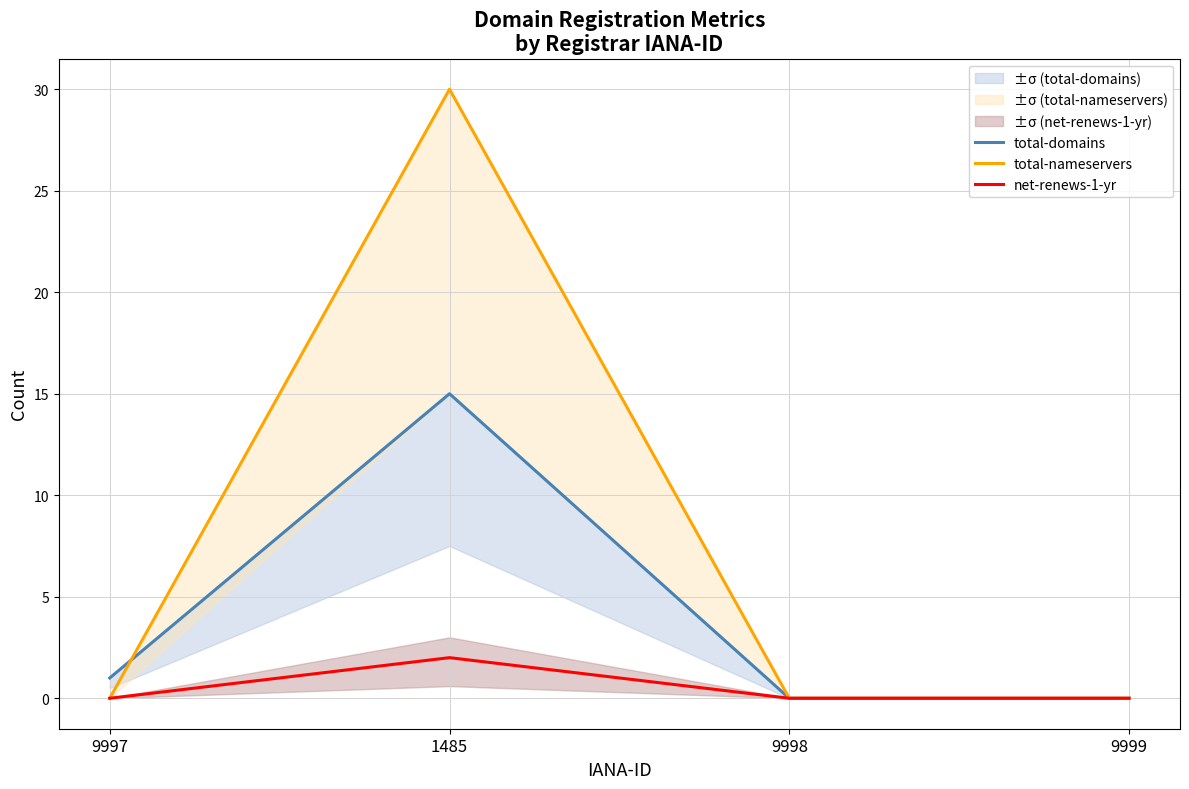

Between 9997 and 9999, which series saw the biggest shift?

total-domains